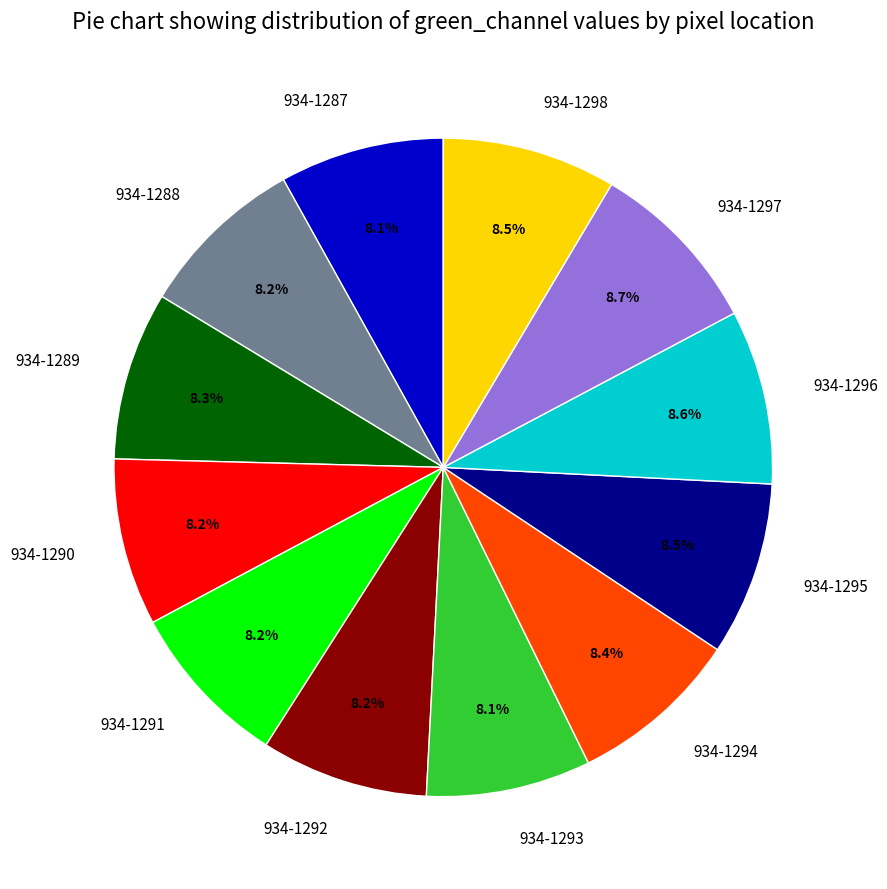

What percentage is the 934-1294 slice, to the nearest percent?

8%